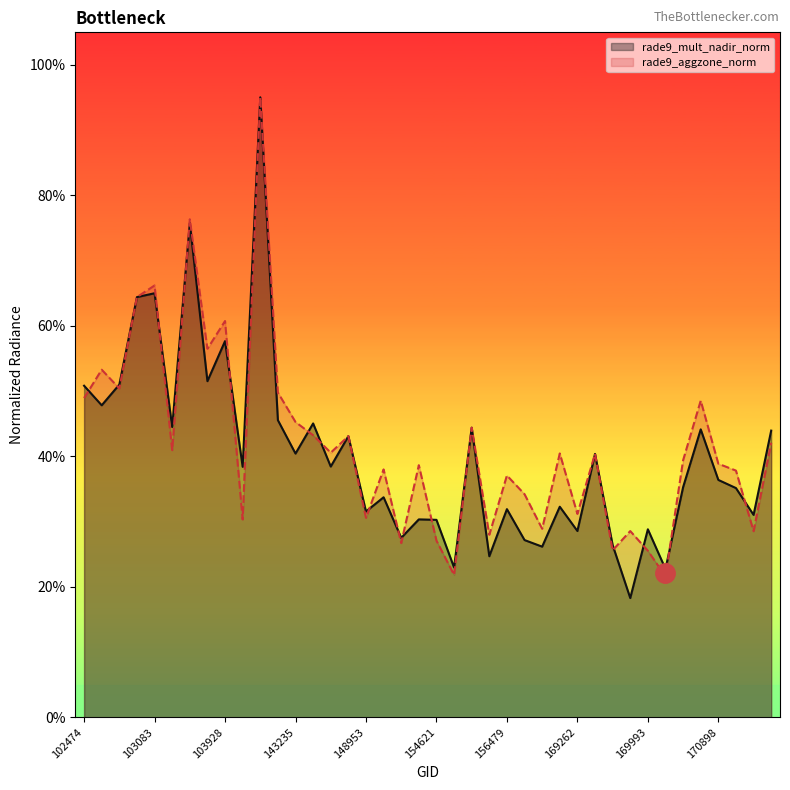

True or false: rade9_aggzone_norm has a value of 0.5 at 18.

False